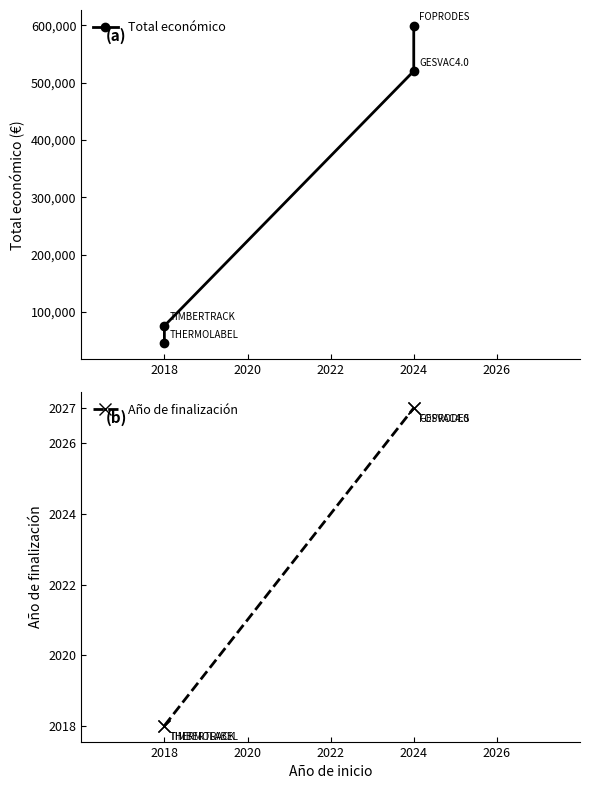

What is the difference between the maximum and minimum values in the Año de finalización series?

9